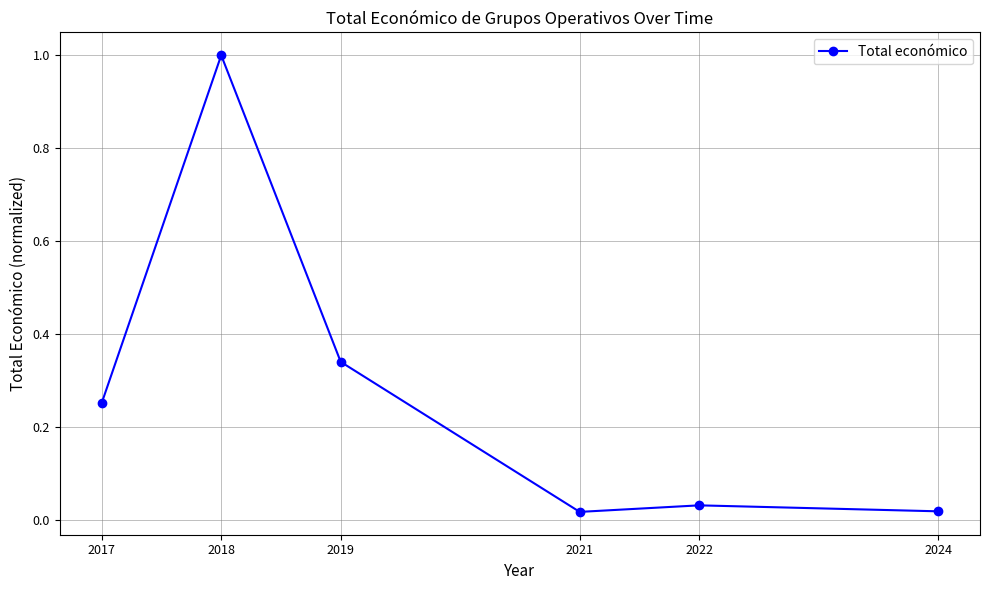

True or false: the data shows 0.1 at 2019.

False